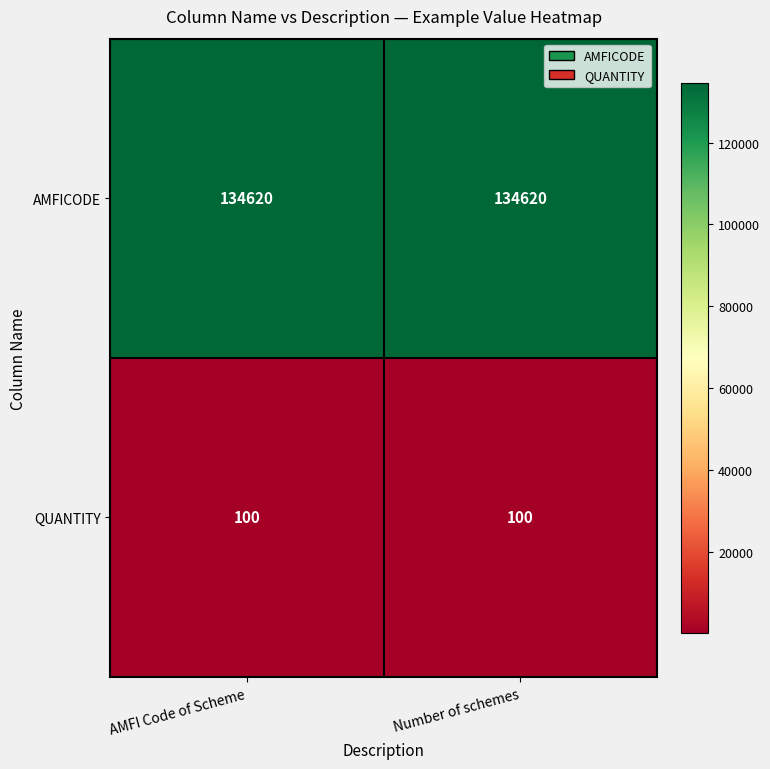

What is the difference between the highest and lowest values at AMFI Code of Scheme?

134520